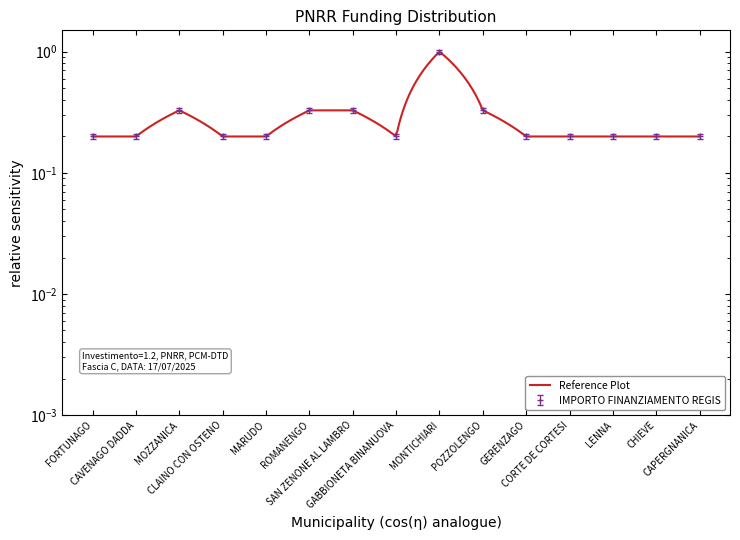

True or false: the data shows 0.1 at CAPERGNANICA.

False